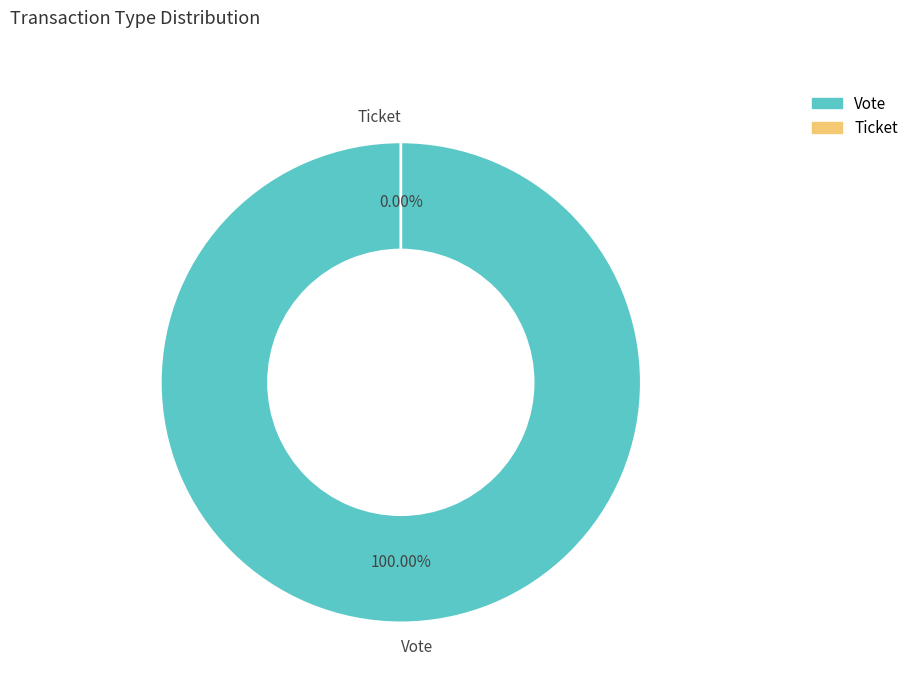

Combined, what portion of the pie is Vote and Ticket?

100.0%